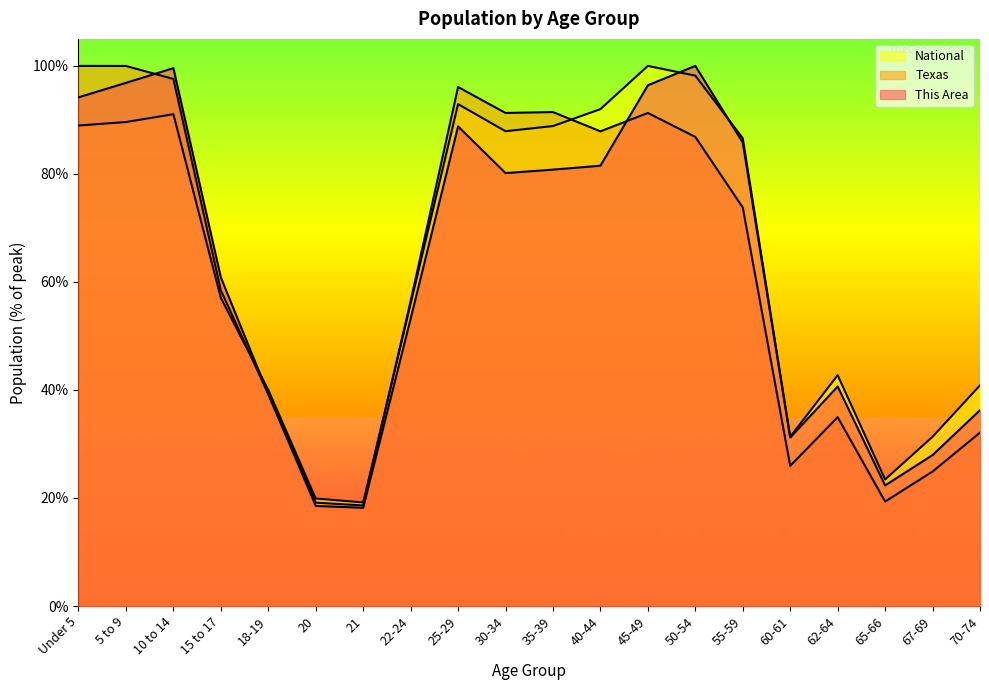

At which category is the sum across all series the highest?

10 to 14